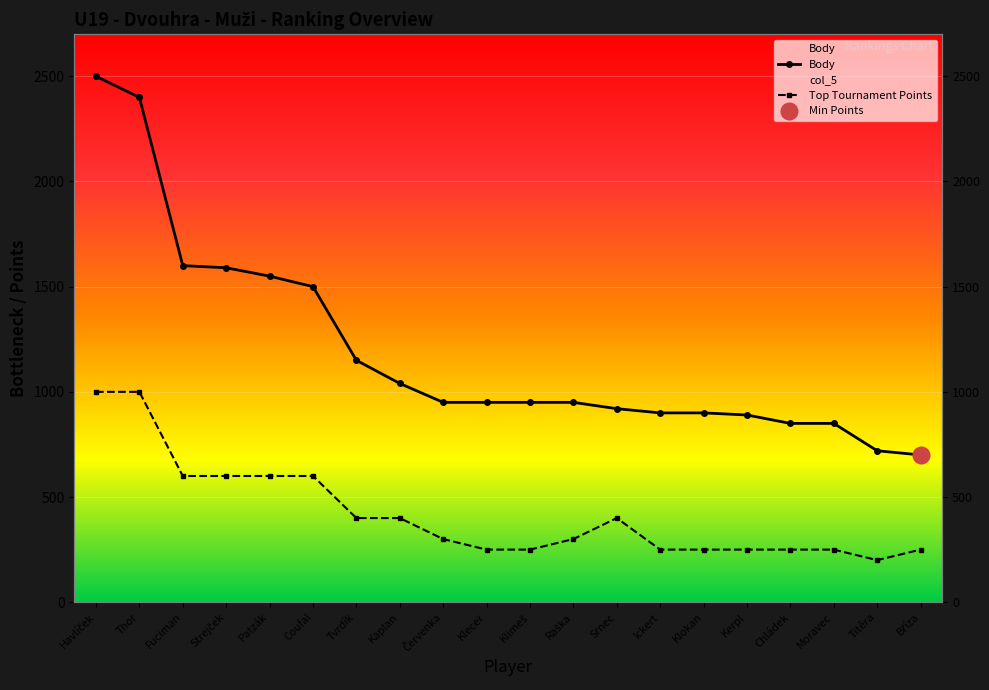

How many values in the Body series exceed 950?

8